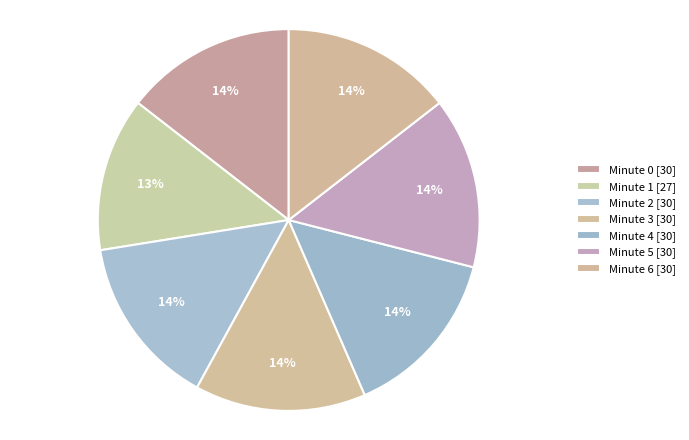

What is the smallest slice in the pie chart?

Minute 1